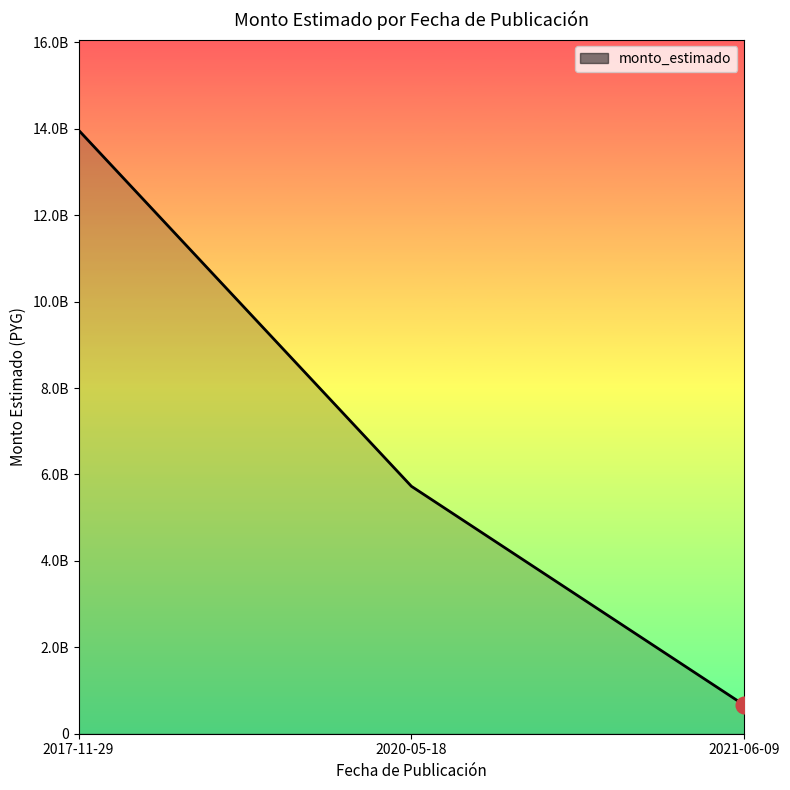

The value at 2020-05-18 is 1440455128.9. True or false?

False